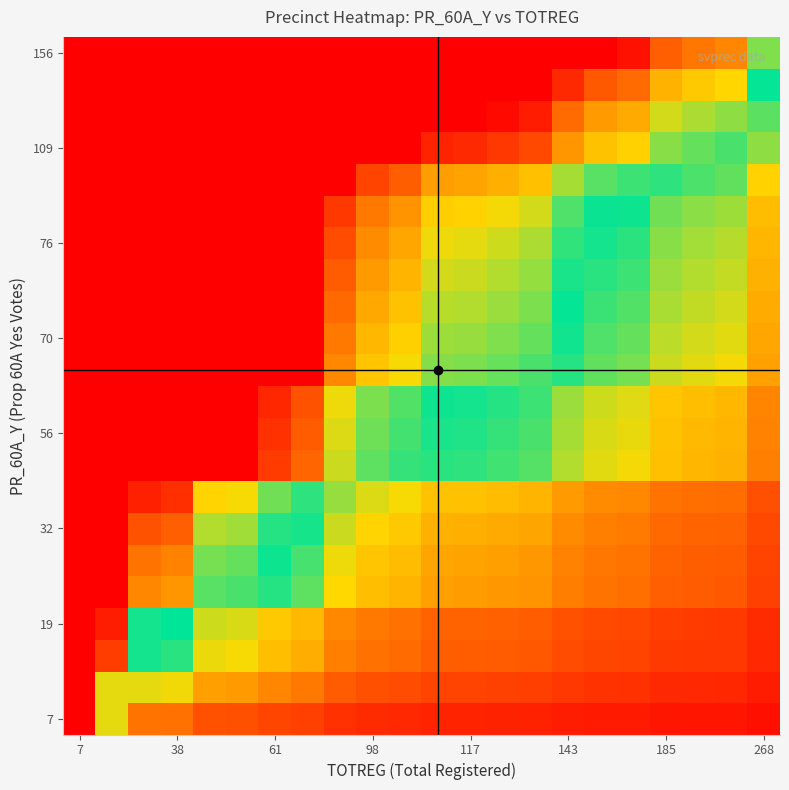

At which category is the sum across all series the highest?

7